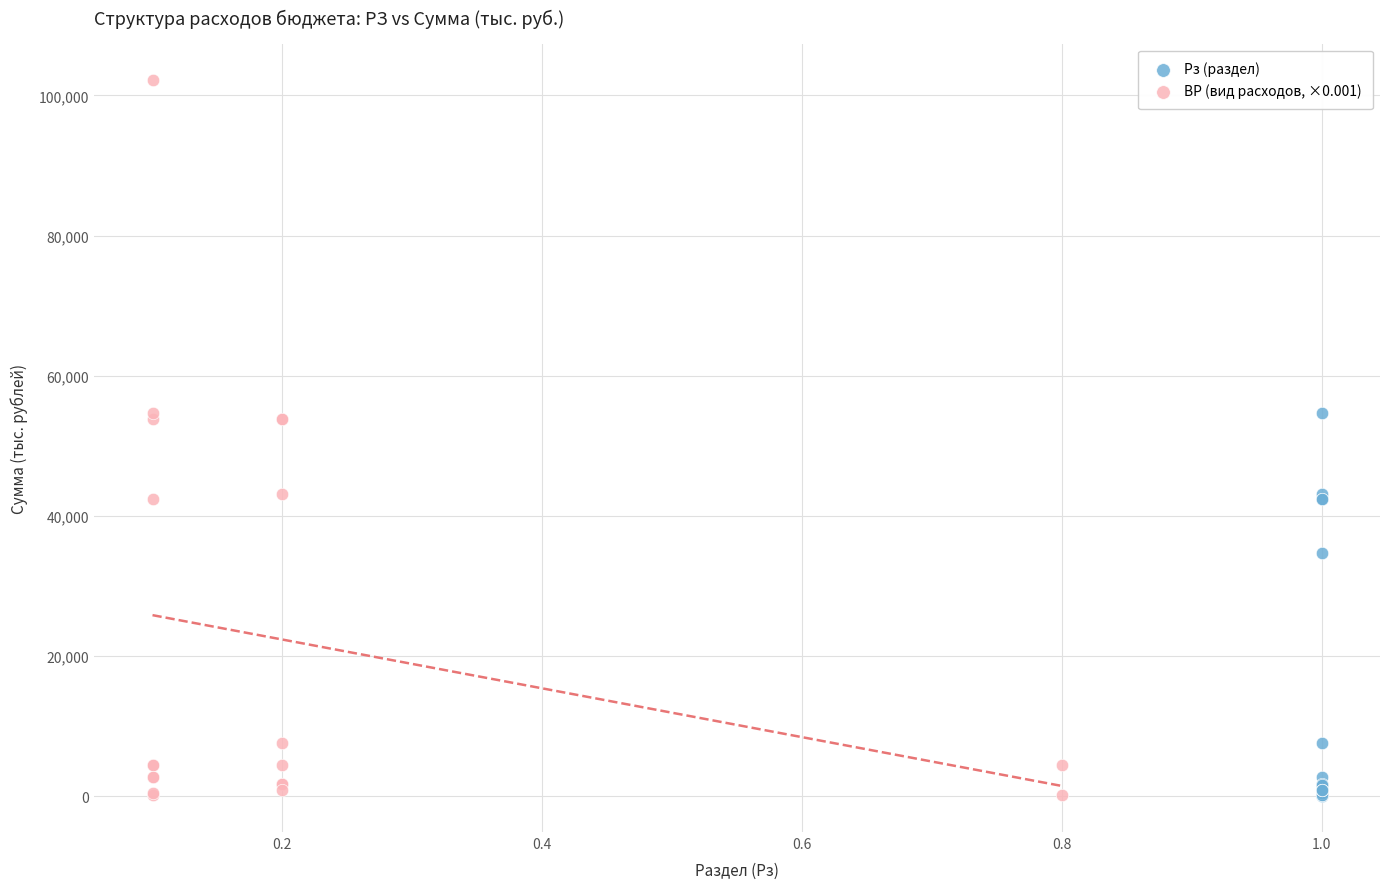

Which series has the largest Y range (max minus min)?

ВР (вид расходов, ×0.001)